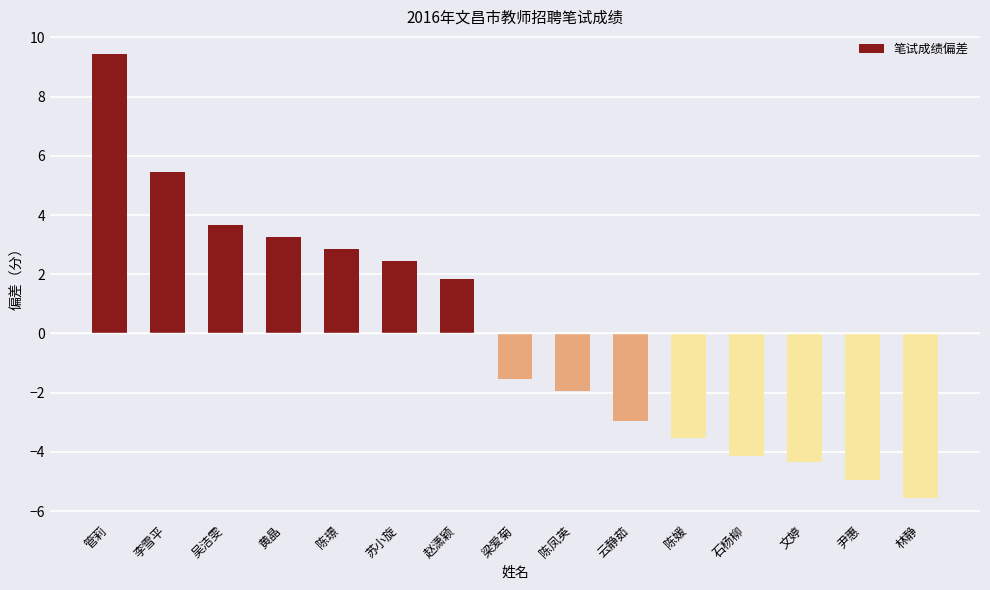

What is the difference between the maximum and minimum values?

15.0